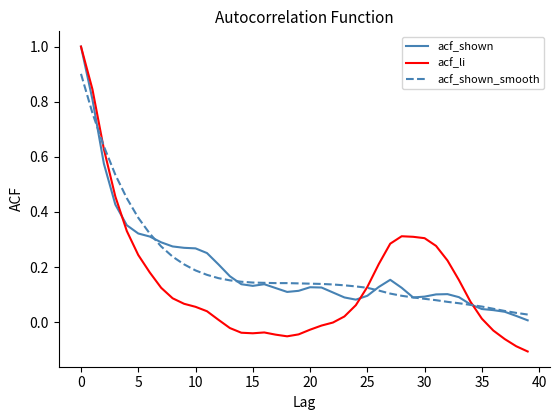

Which series has the largest range (max minus min)?

acf_li